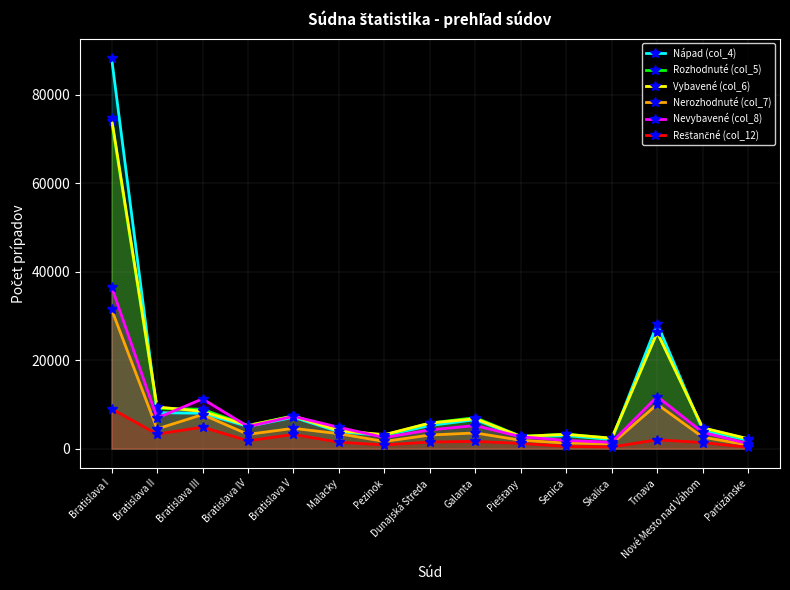

What is the average value of the Nevybavené (col_8) series?

7088